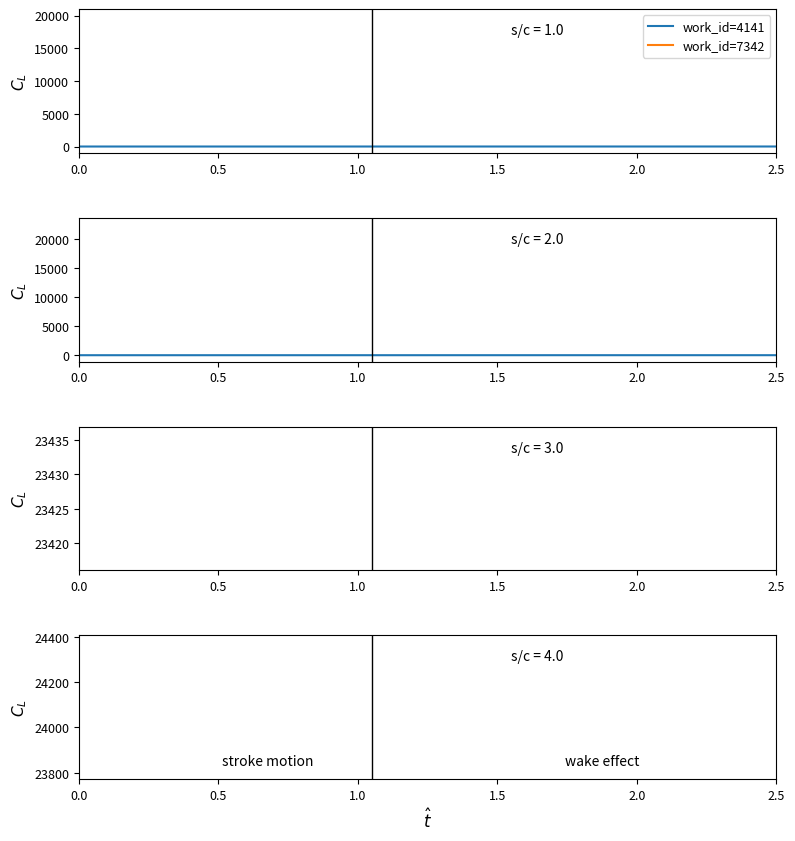

Is it true that work_id=4141 equals -0.5 at 0.0?

True